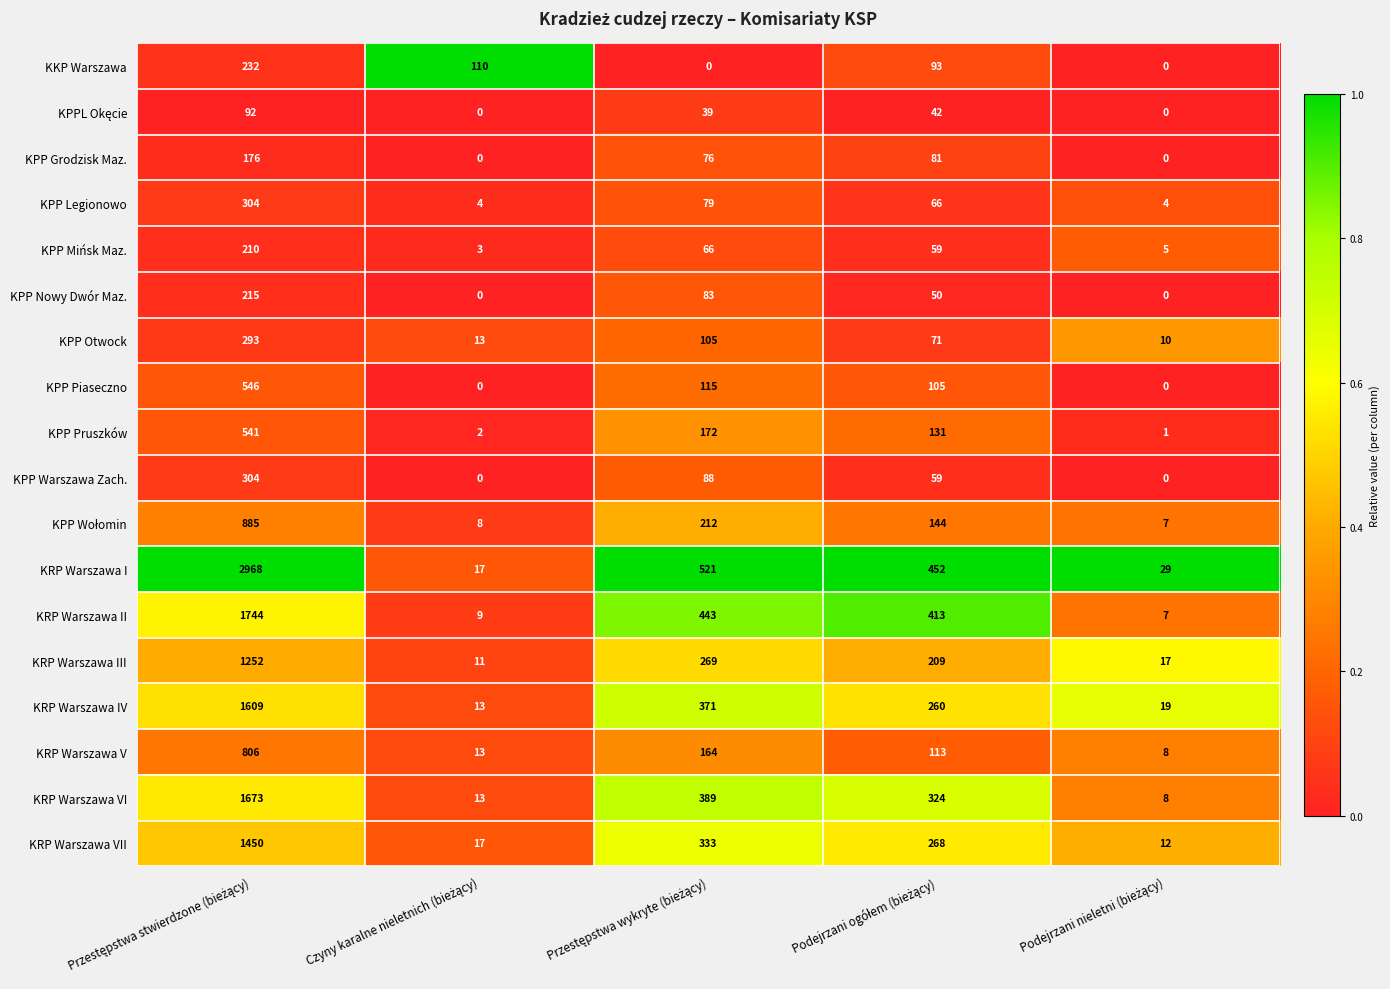

Which series has the largest range (max minus min)?

KRP Warszawa I